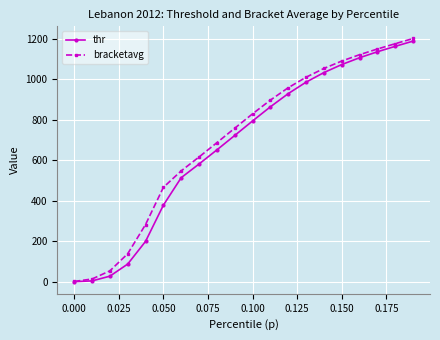

True or false: thr has more than 1 points higher than both neighbors.

False